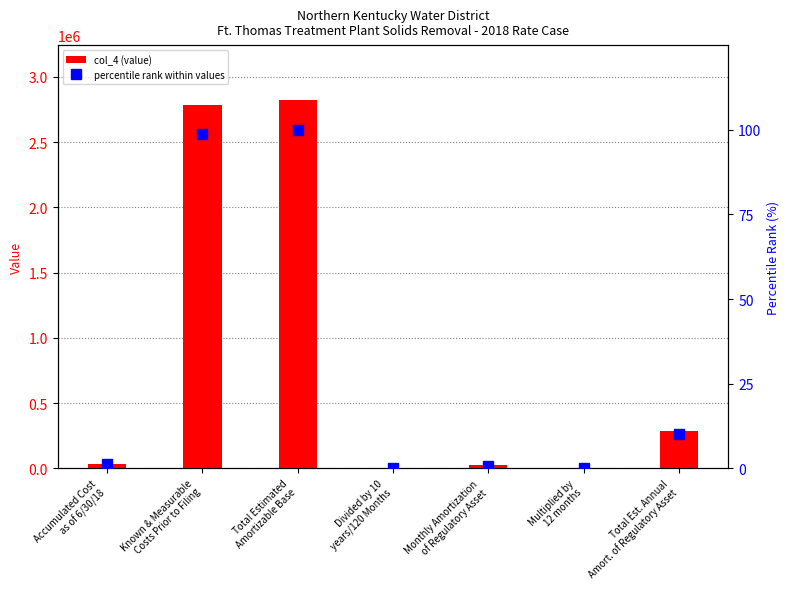

At how many categories does at least one series exceed 1688012?

2